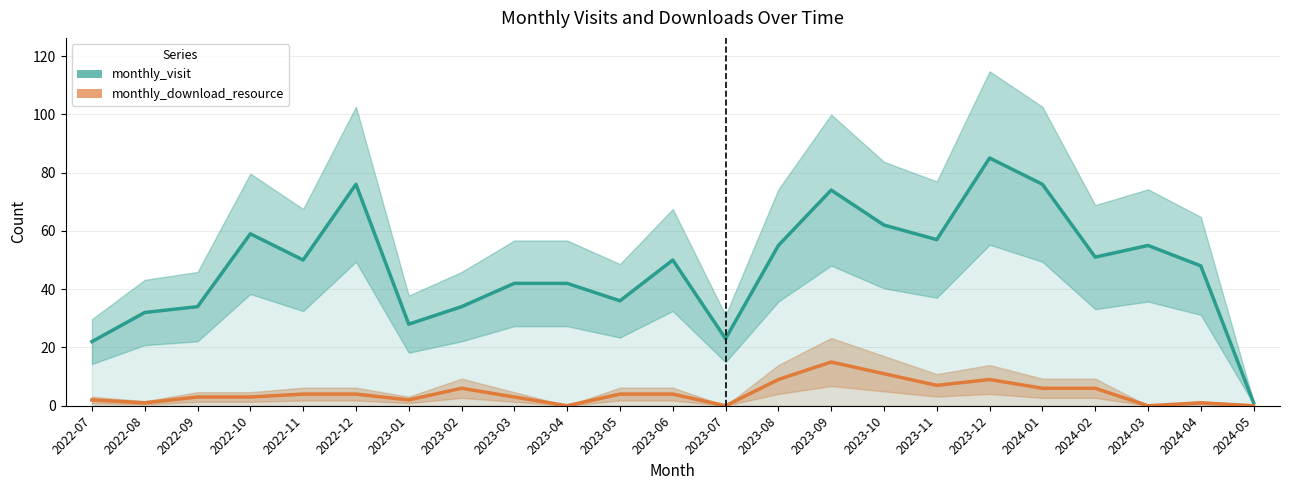

How many data points in monthly_visit are less than 50?

11